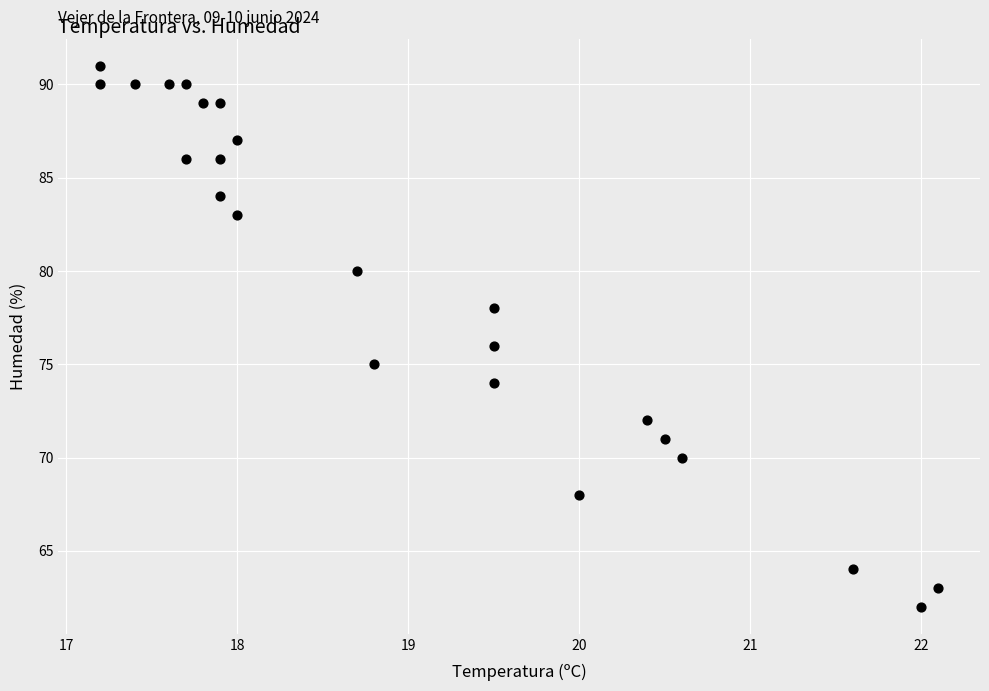

What is the range of Y values (max minus min)?

29